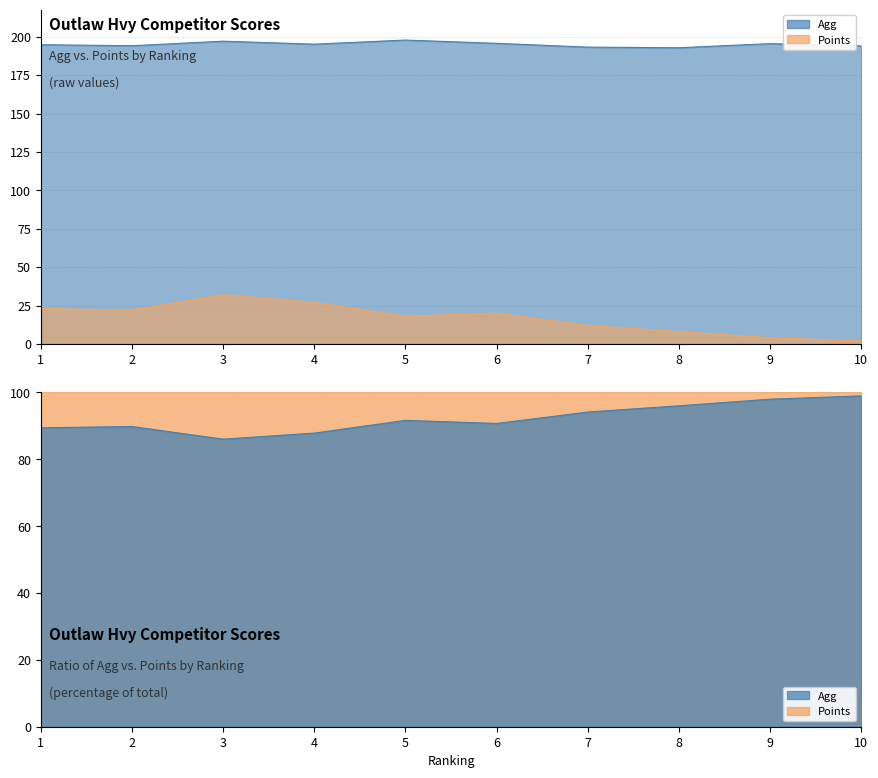

The Agg series shows 53.0 at 1. True or false?

False